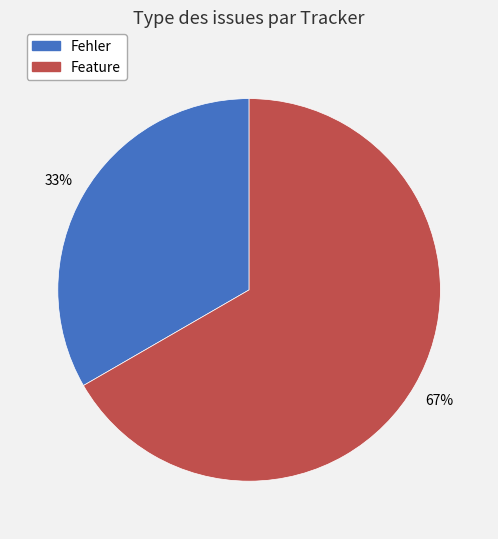

To the nearest percent, what is the average slice percentage?

50%